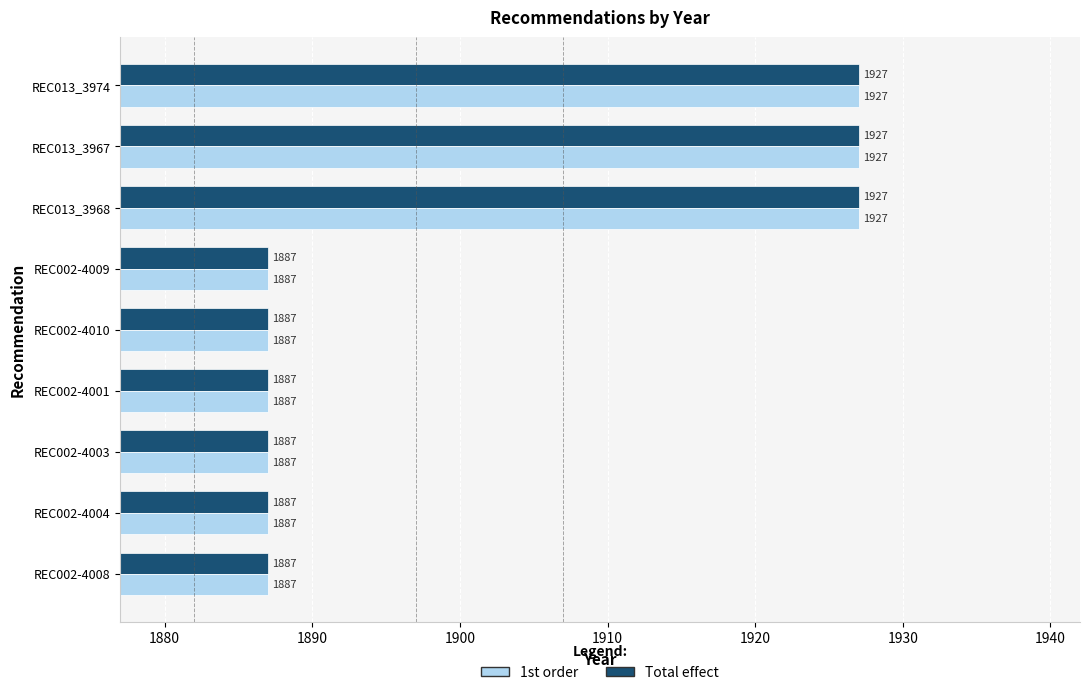

What is the average value of the 1st order series?

1900